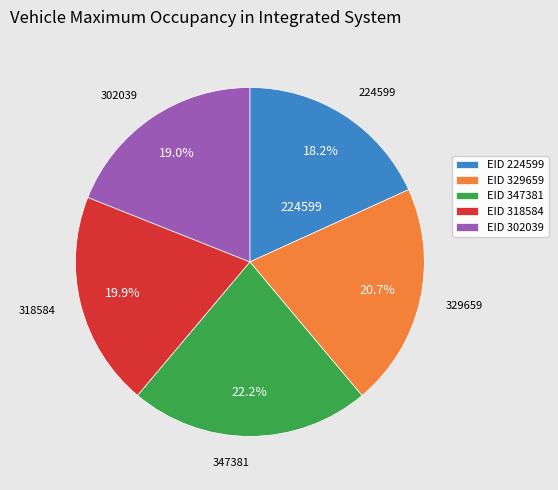

To the nearest percent, what is the difference between the largest and smallest slice percentages?

4%